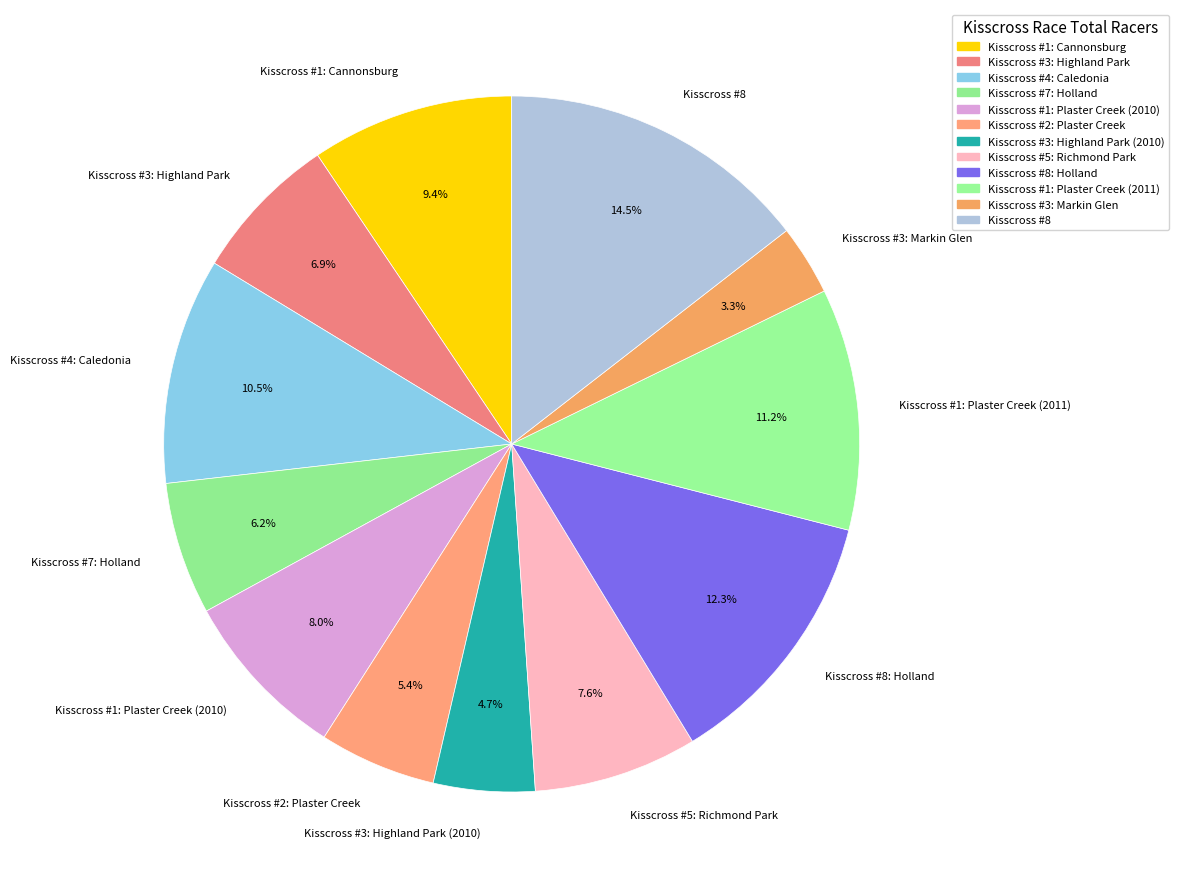

Does Kisscross #3: Highland Park (2010) represent more than half of the total?

No